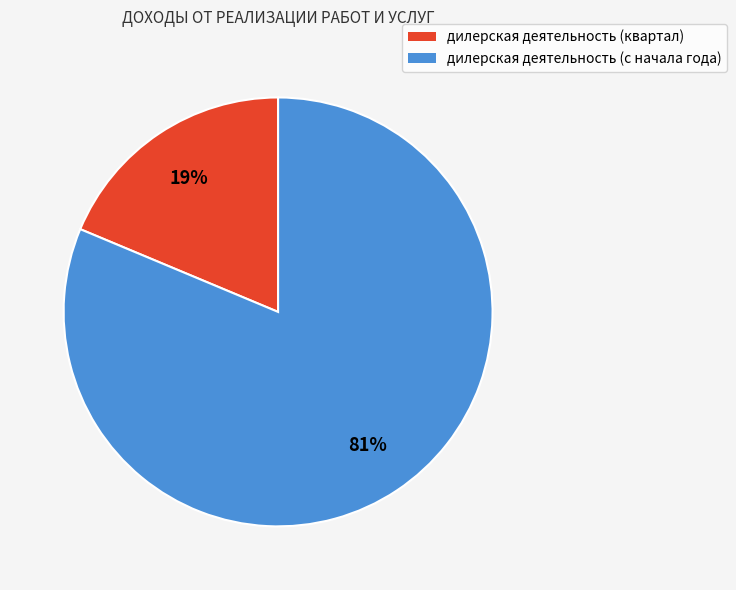

Does дилерская деятельность (квартал) represent more than half of the total?

No